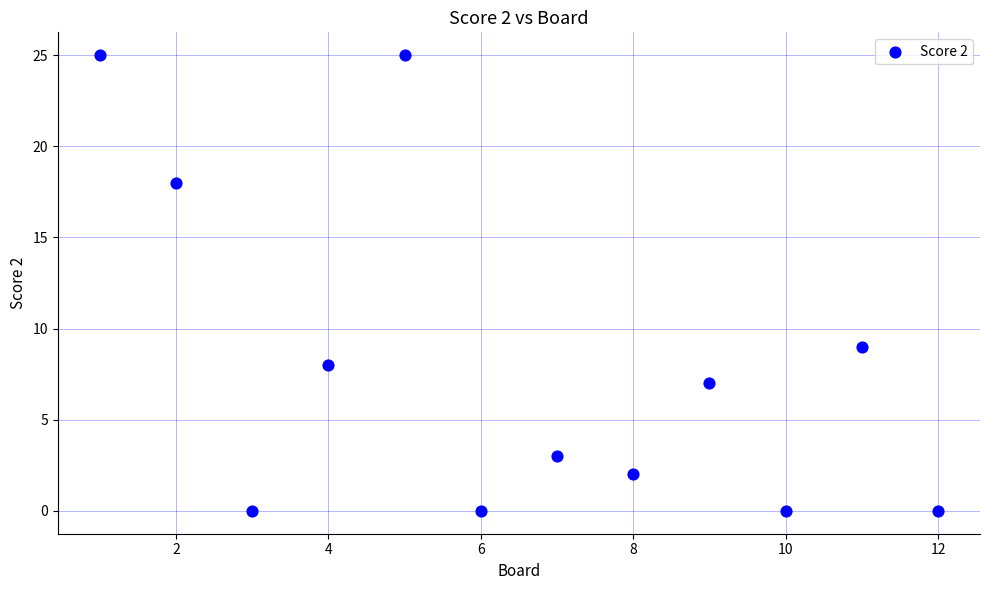

What Y value in the scatter plot is closest to 12?

9